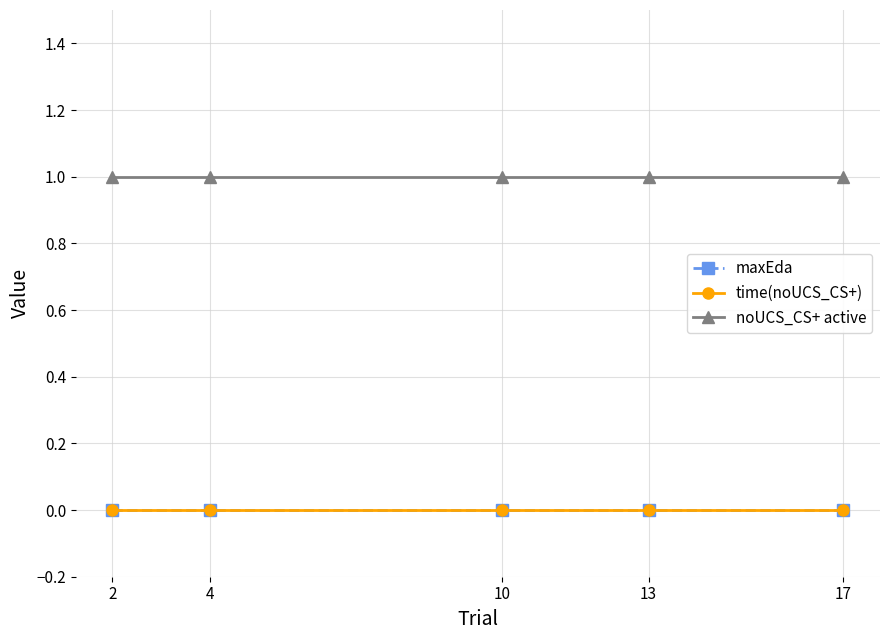

List the labels in order of time(noUCS_CS+) value, smallest first.

2, 4, 10, 13, 17